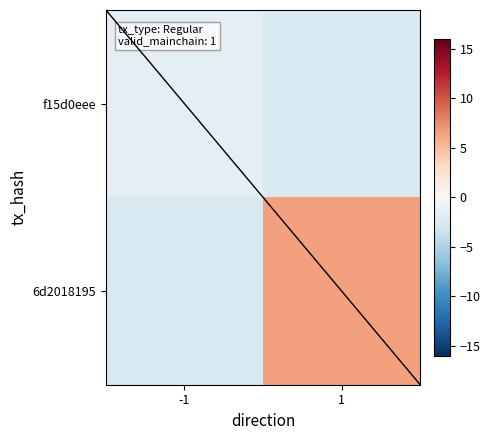

Rank the series at -1 from highest to lowest value.

f15d0eee, 6d2018195